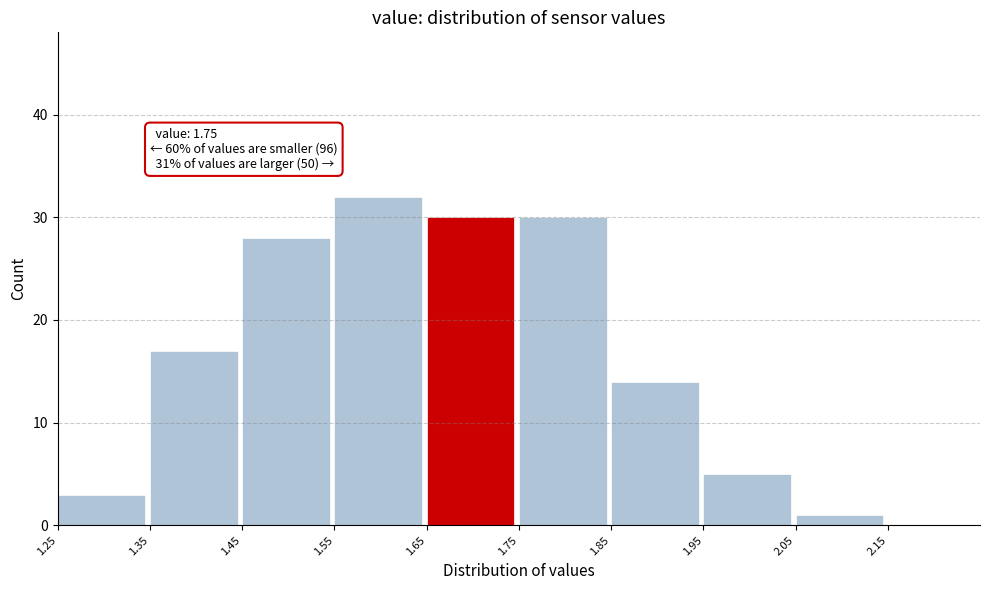

Over which range of the x-axis is the bar tallest?

1.55 to 1.65